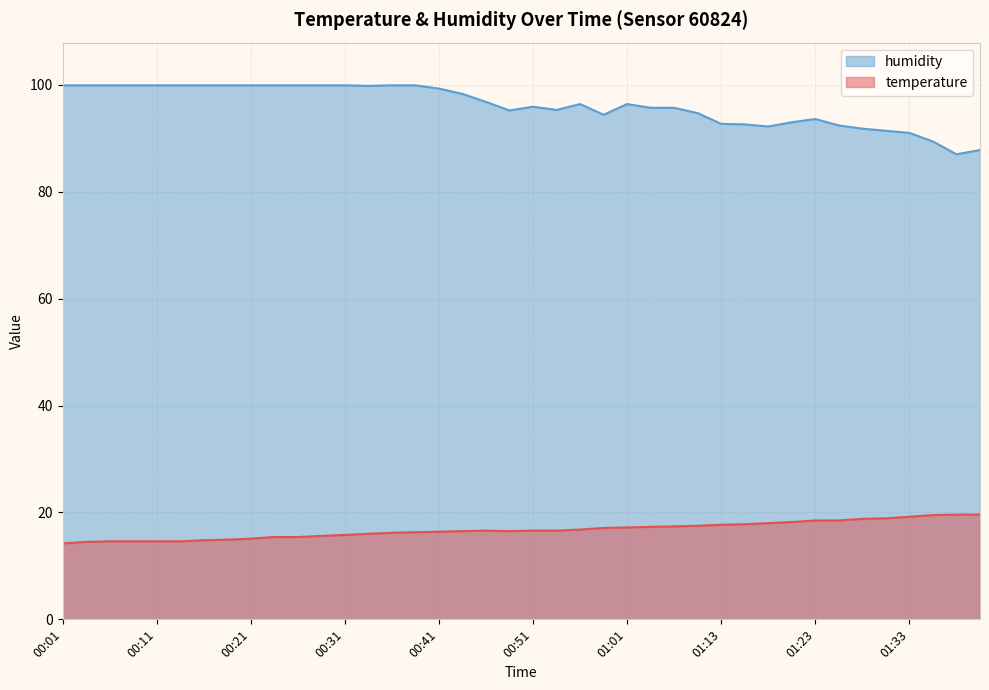

Is it true that temperature equals 4.9 at 00:19?

False